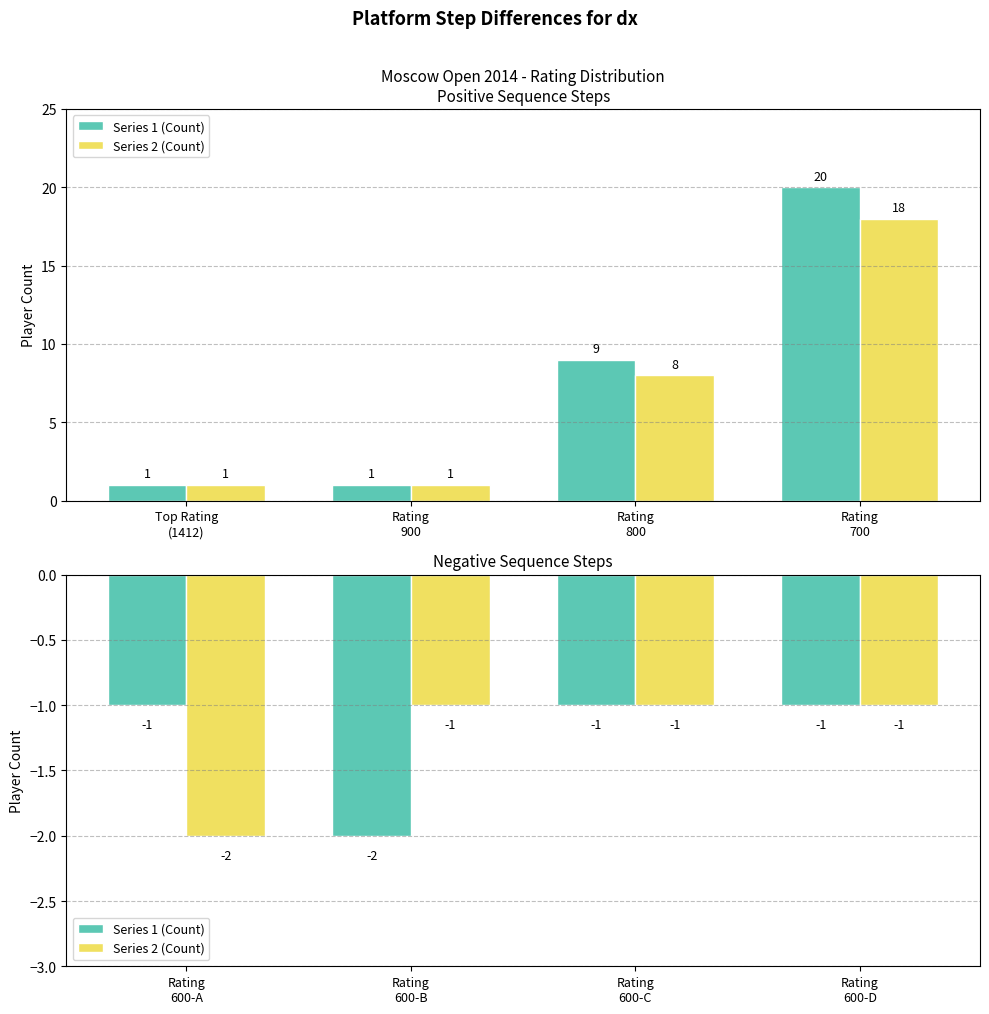

Which series has the widest spread of values?

Series 1 (Count)